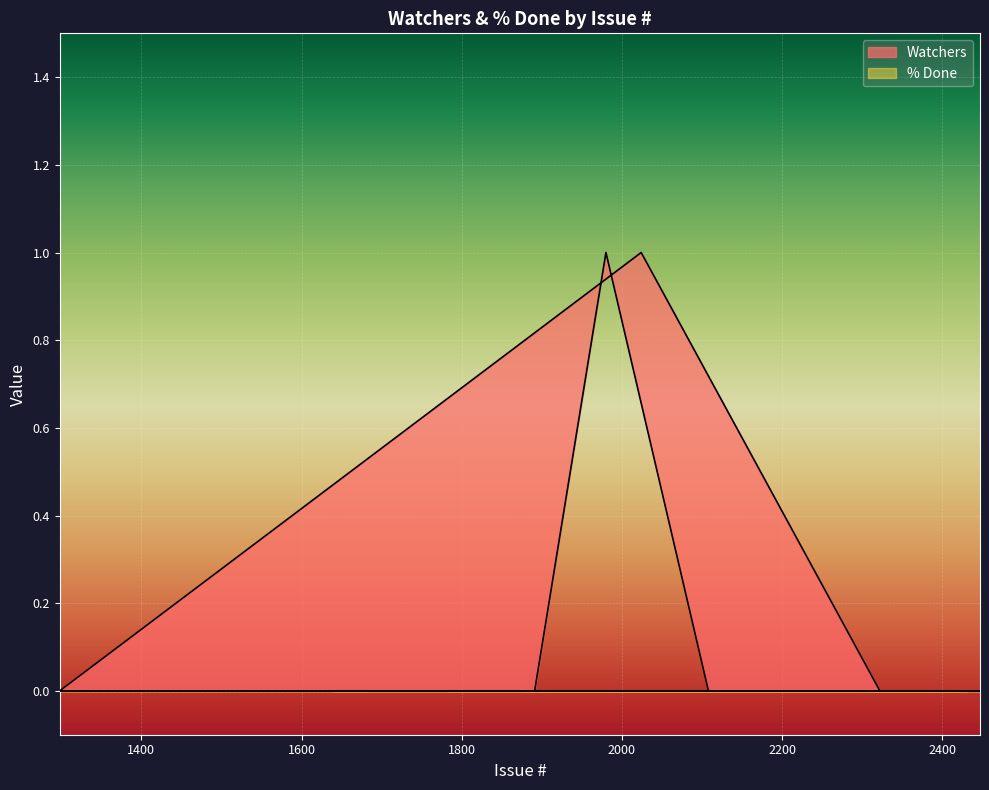

Rank the categories by value from lowest to highest.

2161, 1910, 1638, 1722, 1982, 1983, 2021, 2080, 2149, 2289, 2305, 2309, 2399, 2400, 2447, 2310, 2312, 2377, 2416, 1783, 1790, 1799, 2424, 2425, 2431, 1891, 2108, 2273, 2285, 1878, 1943, 1985, 2278, 2322, 1298, 1466, 1624, 1680, 1980, 2024